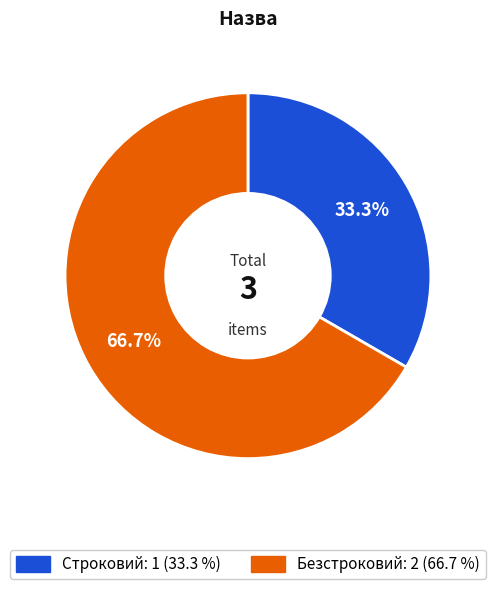

Is the sum of Безстроковий and Строковий greater than half?

Yes